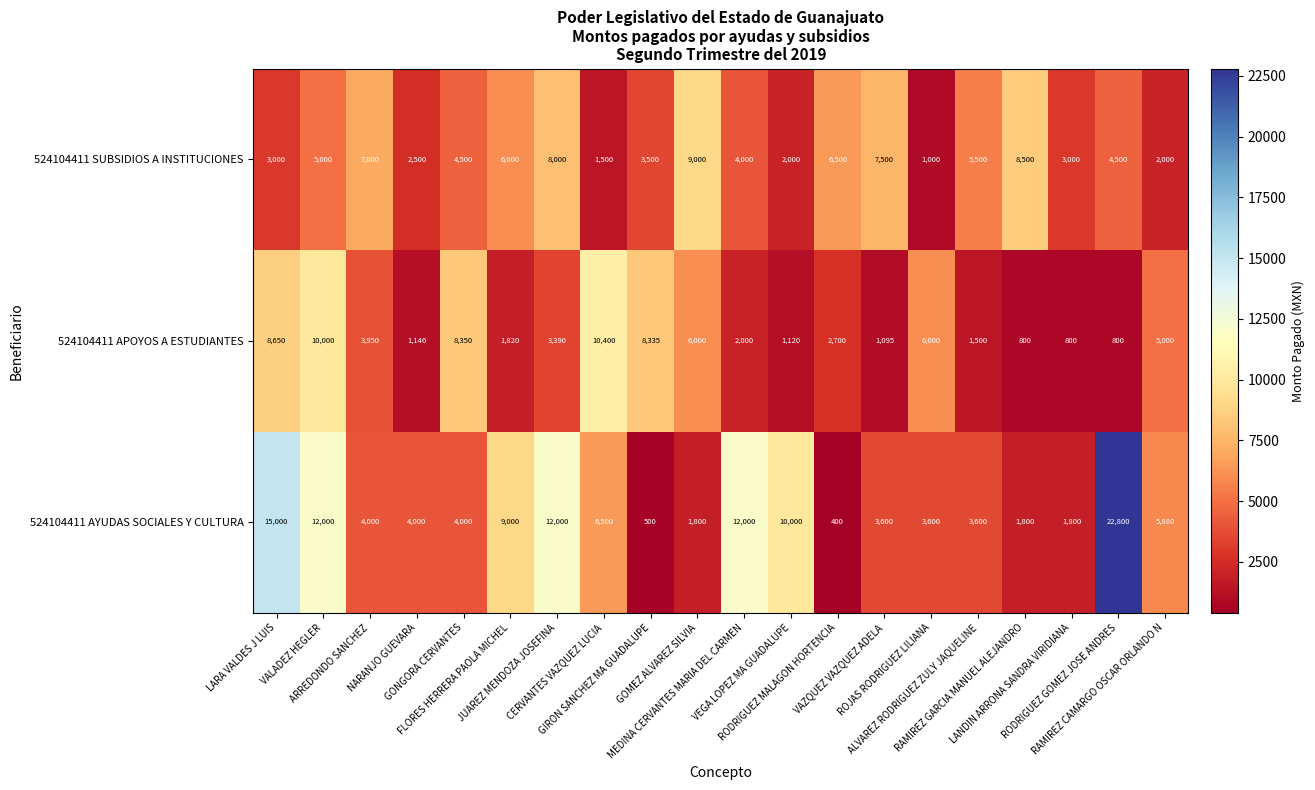

Which category has the lowest value across all series?

RODRIGUEZ MALAGON HORTENCIA